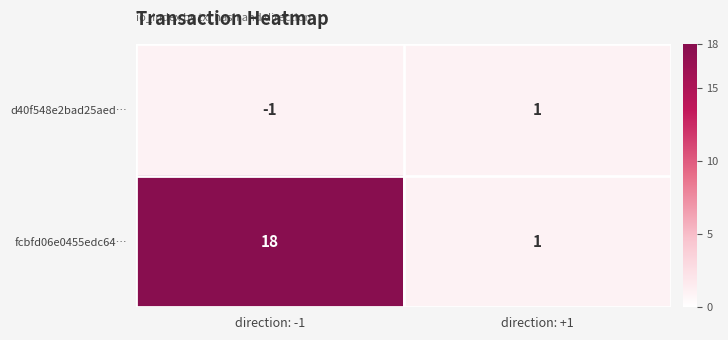

Which series has the largest range (max minus min)?

fcbfd06e0455edc64…